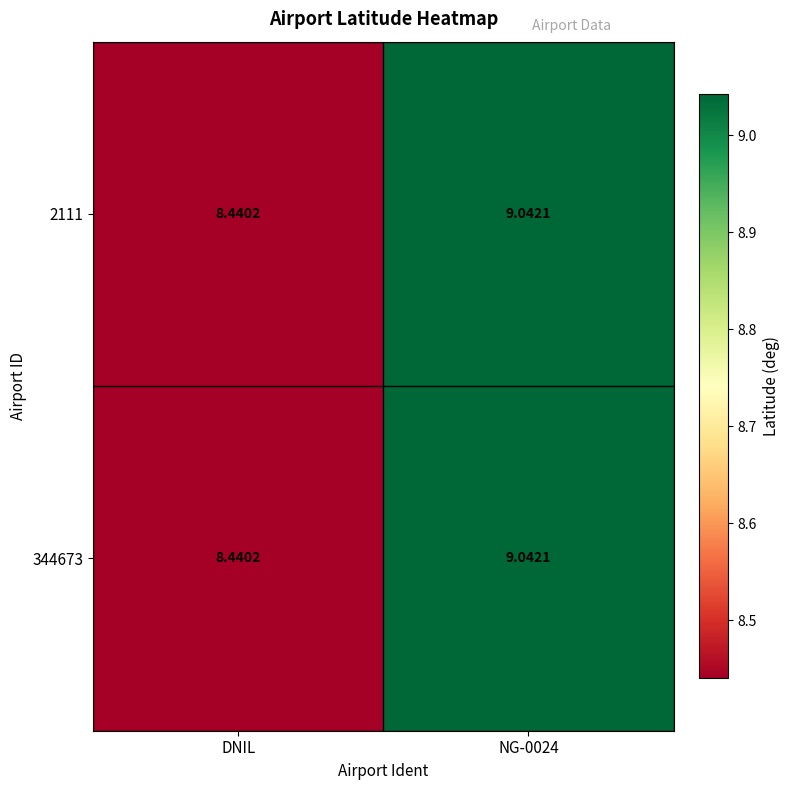

Is the value of 344673 at DNIL greater than the value of 2111 at NG-0024?

No